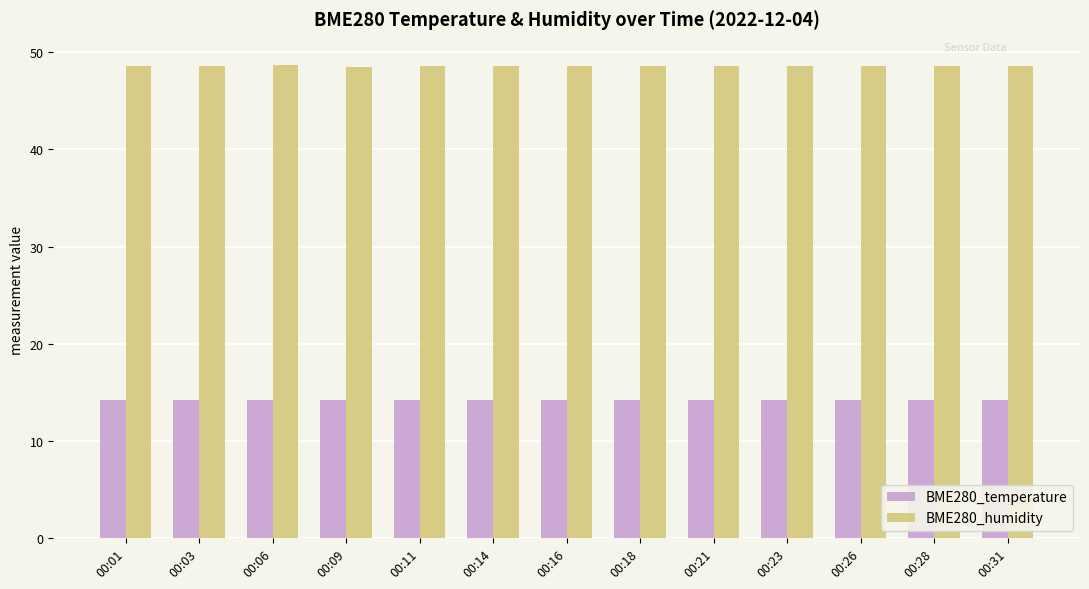

Are the bars horizontal?

No